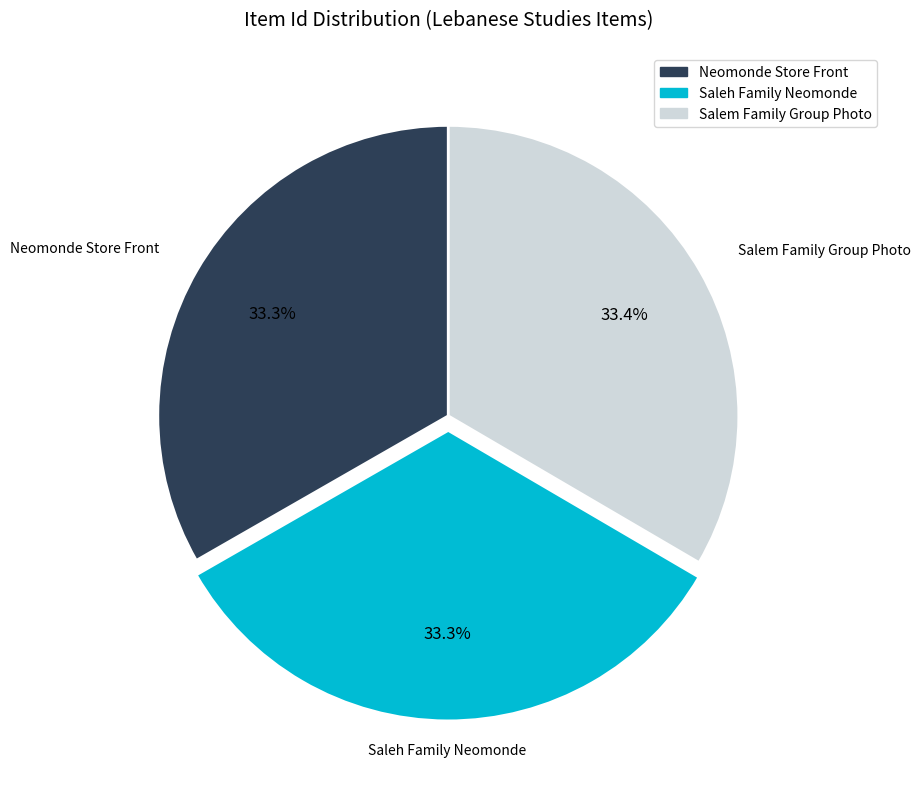

Does Saleh Family Neomonde represent more than half of the total?

No